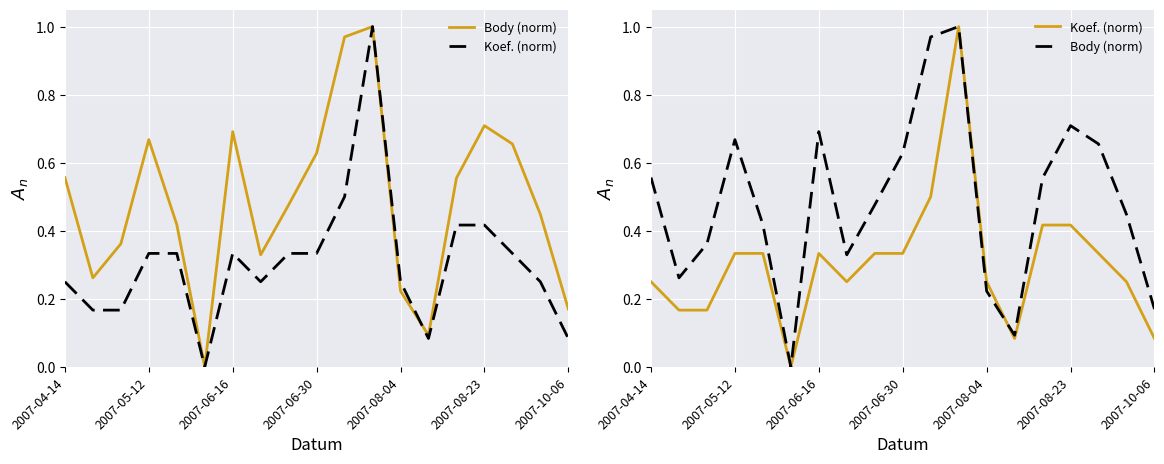

Between 7 and 18, which series saw the biggest shift?

Koef. (norm)